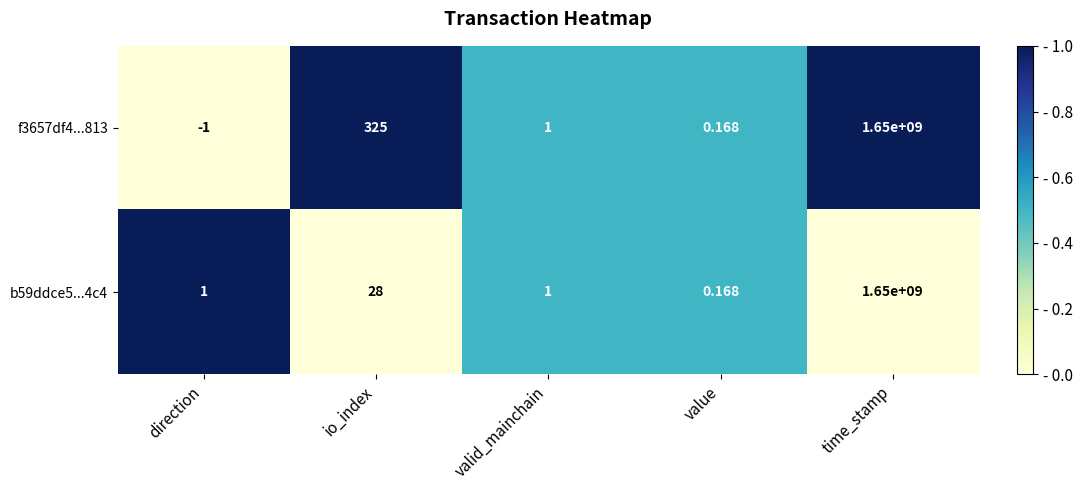

What is the spread (max minus min) of values at direction?

2.0